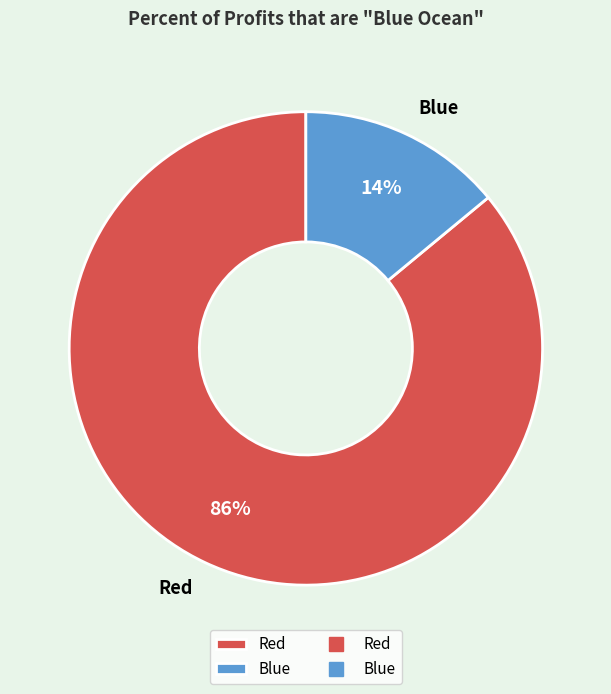

What is the ratio of the value at Red to the value at Blue?

6.1